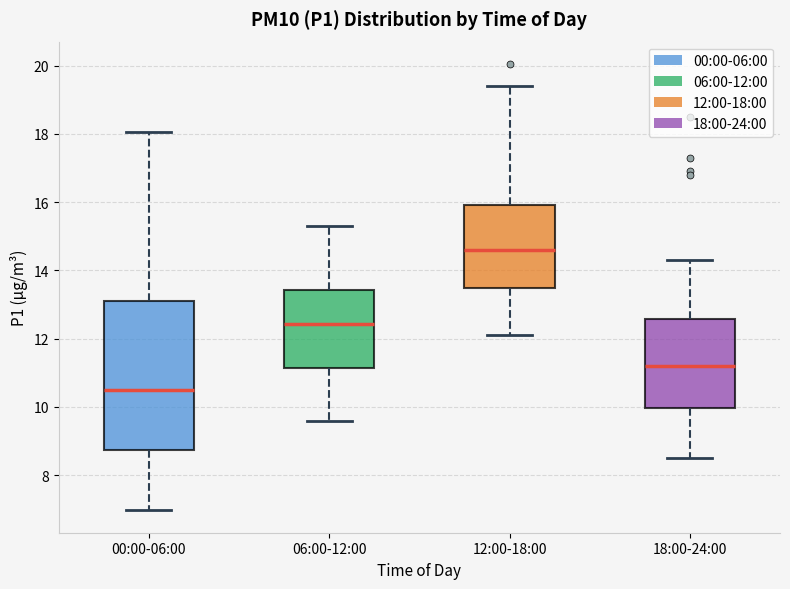

Which box's median line is the lowest?

00:00-06:00